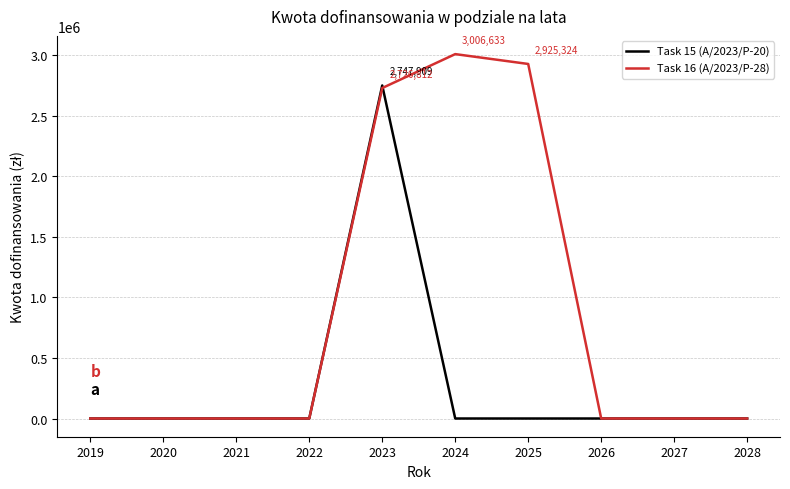

How many values in the Task 16 (A/2023/P-28) series exceed 0?

3